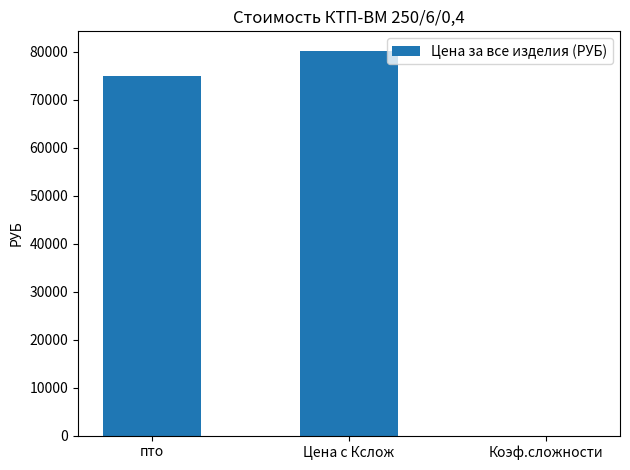

The chart shows a value of 0.0 at Коэф.сложности. True or false?

True